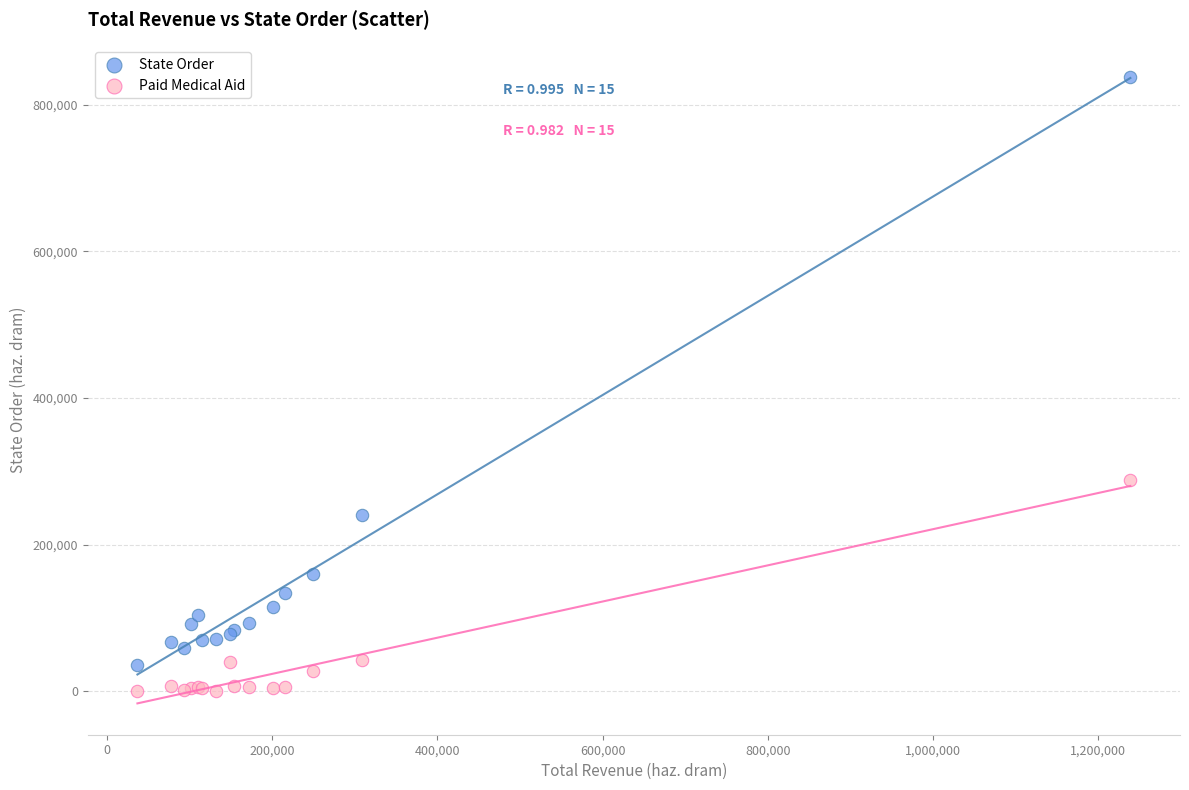

Which series contains the lowest Y value?

Paid Medical Aid